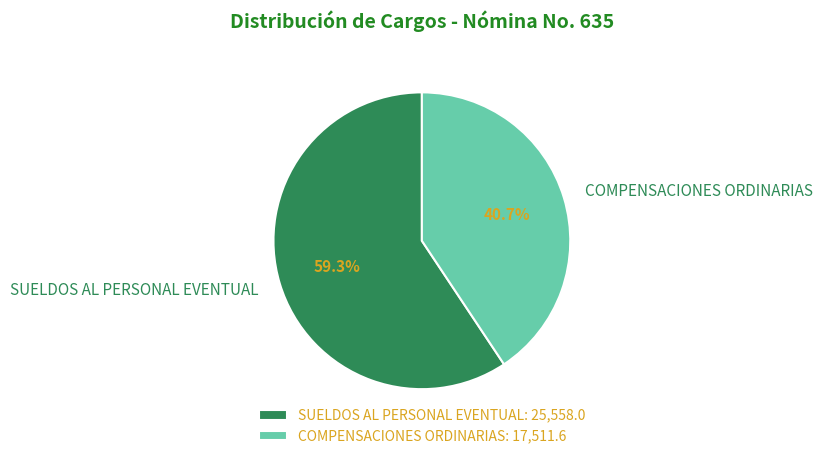

To the nearest percent, what is the combined percentage of COMPENSACIONES ORDINARIAS and SUELDOS AL PERSONAL EVENTUAL?

100%